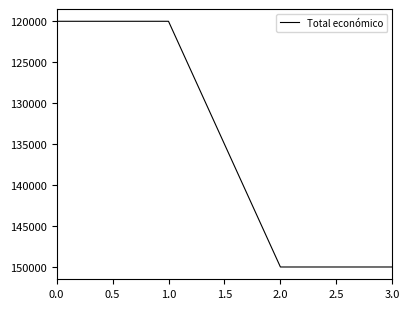

True or false: there are more than 2 points higher than both neighbors.

False